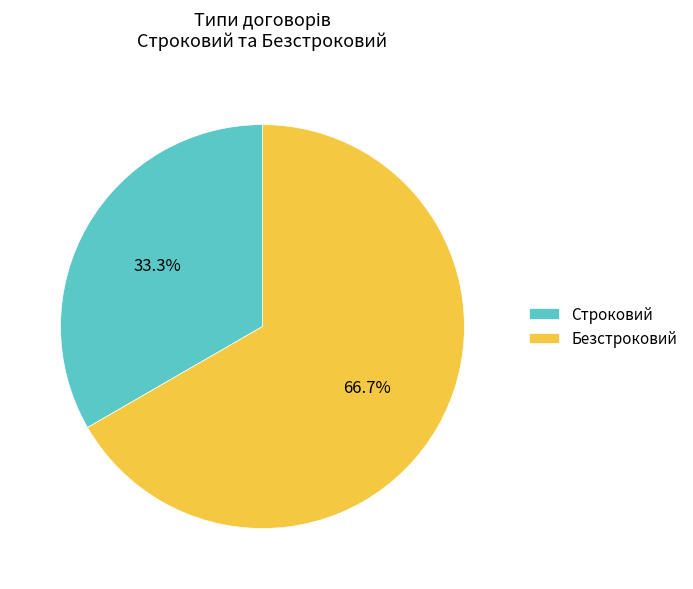

Do Строковий and Безстроковий together represent more than half of the pie?

Yes